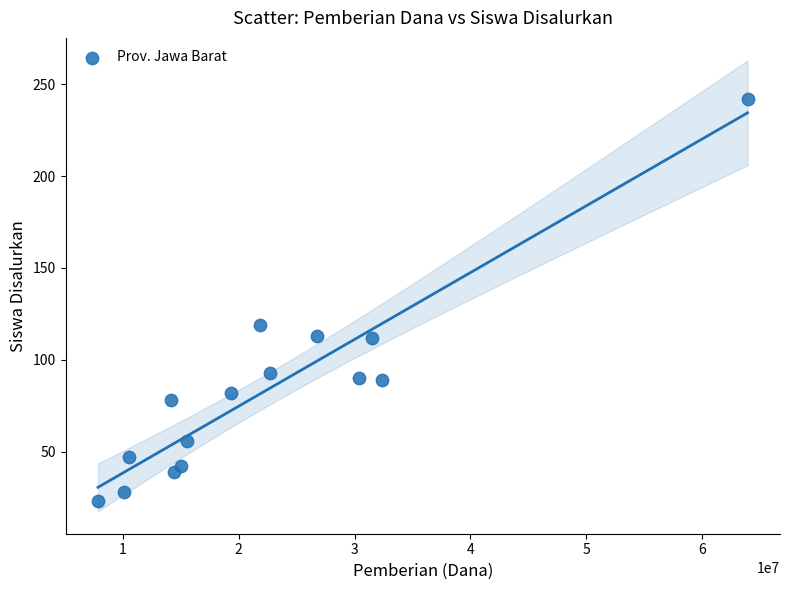

What Y value in the scatter plot is closest to 132?

119